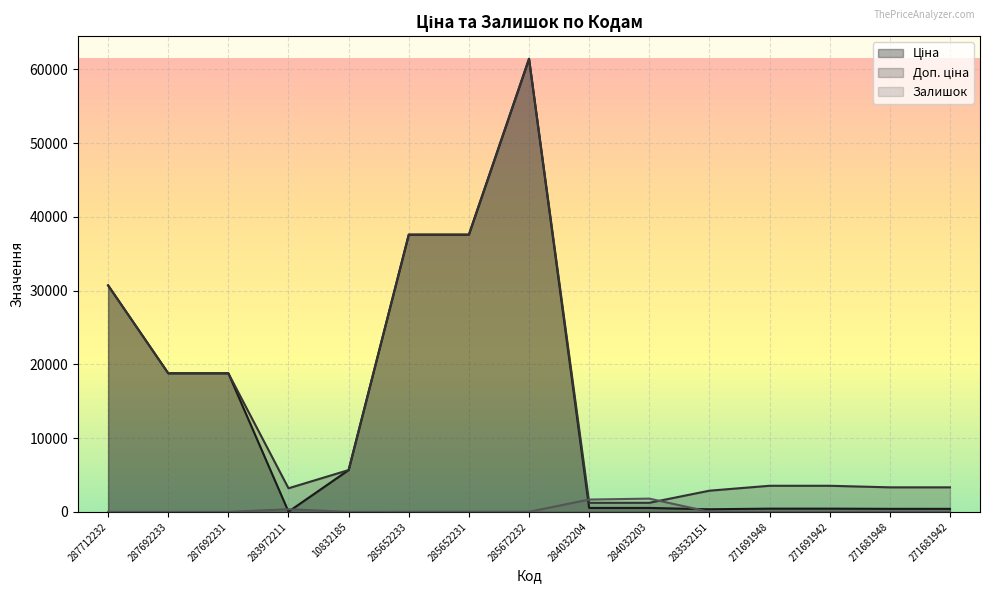

What is the average value of the Доп. ціна series?

15527.7